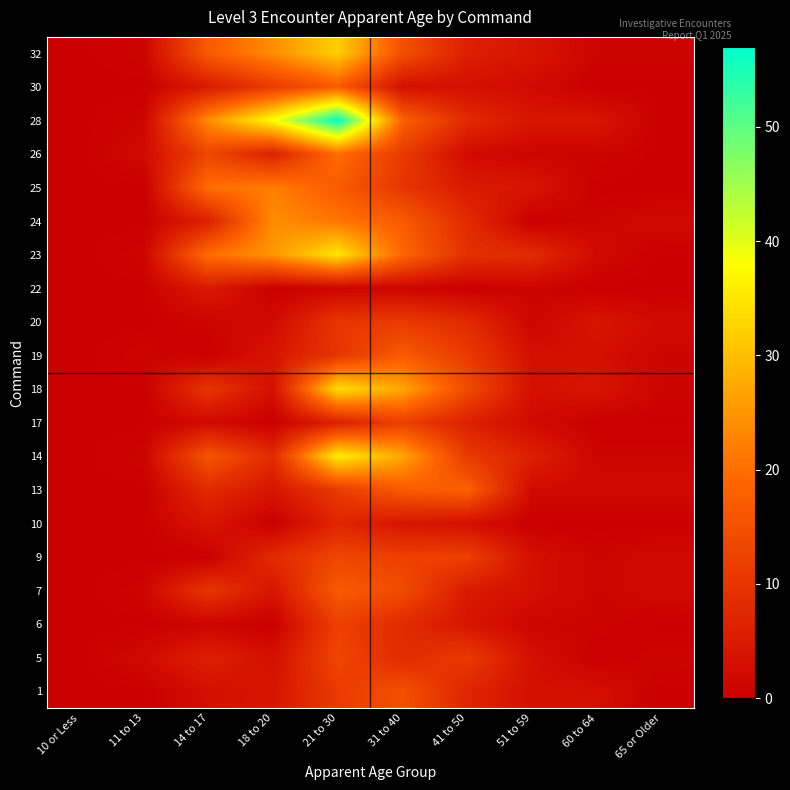

Rank the series at 11 to 13 from lowest to highest value.

1, 6, 9, 10, 13, 17, 18, 20, 22, 24, 25, 30, 7, 14, 19, 23, 28, 32, 5, 26